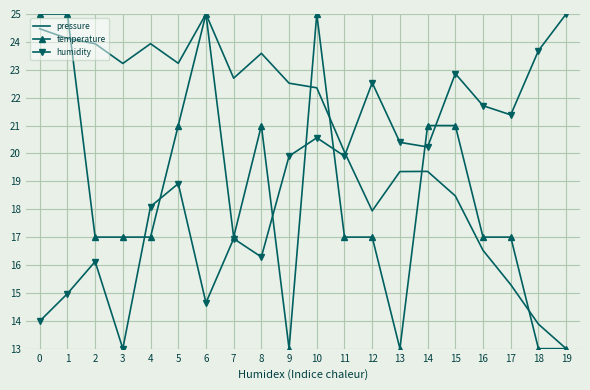

At which label does humidity reach its peak?

19